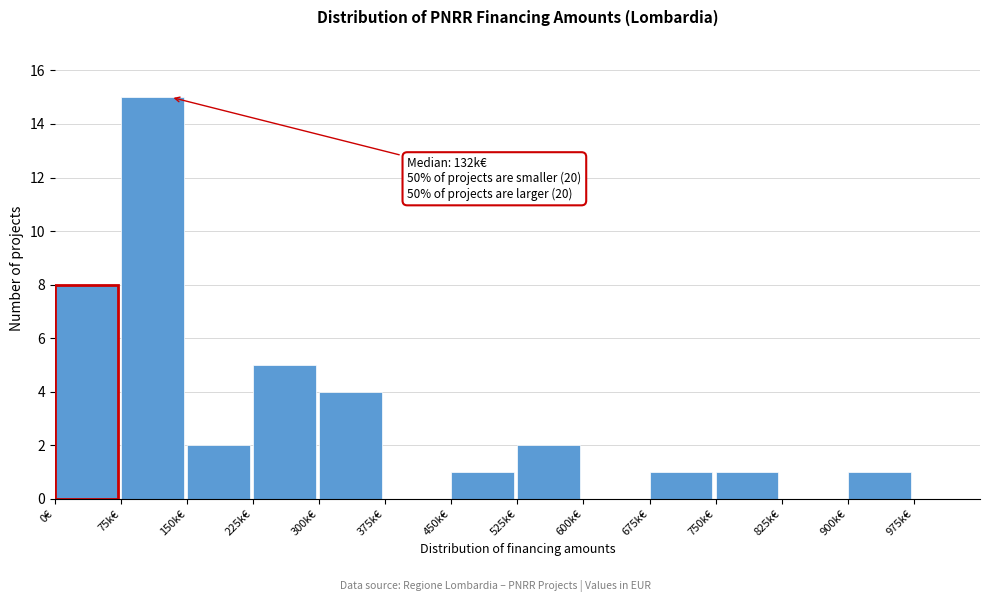

Reading right to left, what are all the values shown in this chart?

975k€=0	900k€=1	825k€=0	750k€=1	675k€=1	600k€=0	525k€=2	450k€=1	375k€=0	300k€=4	225k€=5	150k€=2	75k€=15	0€=8